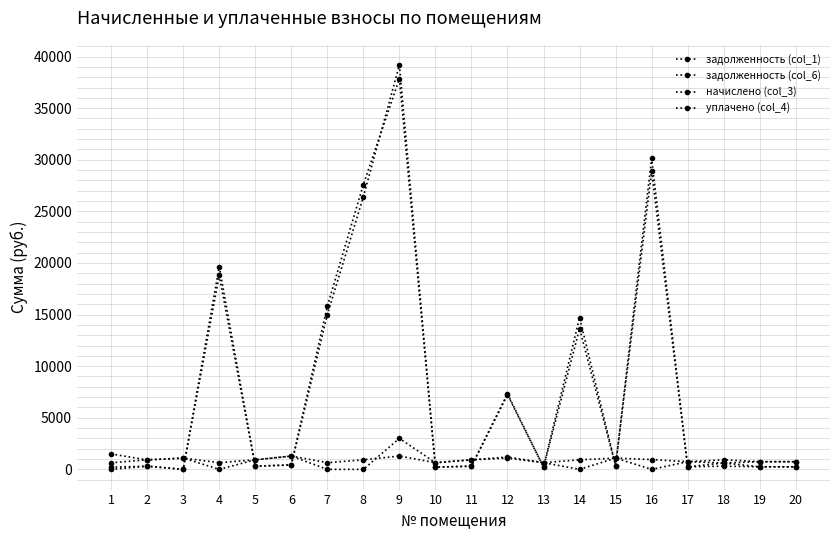

What is the sum of all уплачено (col_4) values?

16085.0